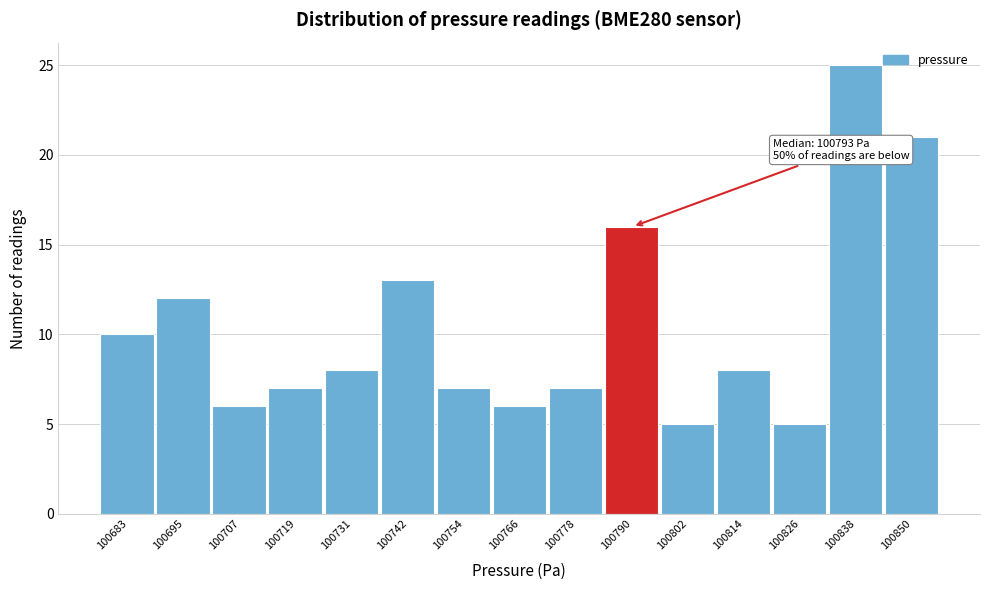

Reading right to left, list all the values displayed in this chart.

21	25	5	8	5	16	7	6	7	13	8	7	6	12	10